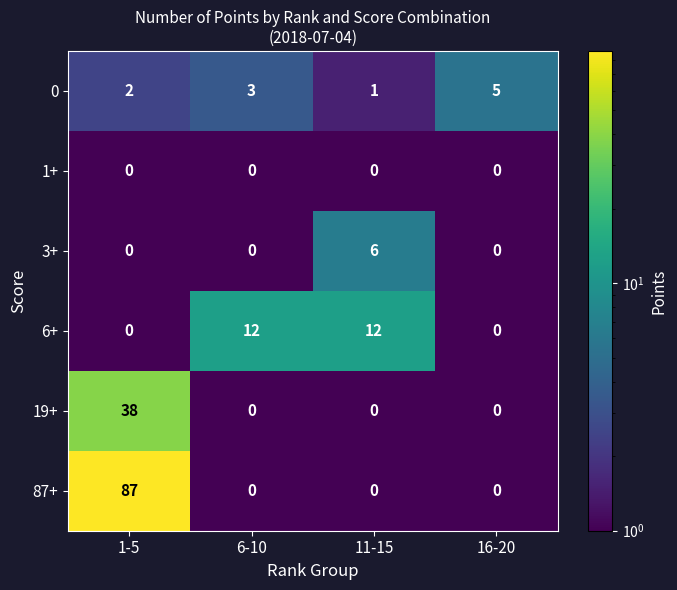

Reading left to right, list all the values displayed in this chart.

0: 1-5=2	6-10=3	11-15=1	16-20=5
1+: 1-5=0	6-10=0	11-15=0	16-20=0
3+: 1-5=0	6-10=0	11-15=6	16-20=0
6+: 1-5=0	6-10=12	11-15=12	16-20=0
19+: 1-5=38	6-10=0	11-15=0	16-20=0
87+: 1-5=87	6-10=0	11-15=0	16-20=0